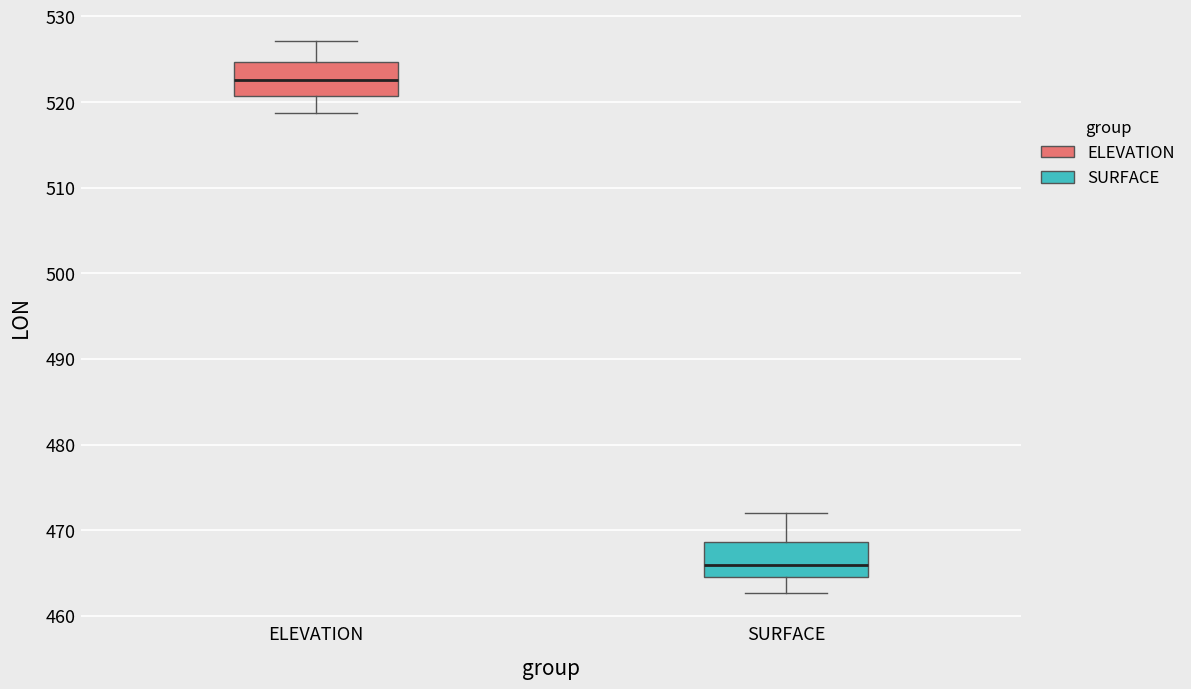

Which box has the lowest median line?

SURFACE